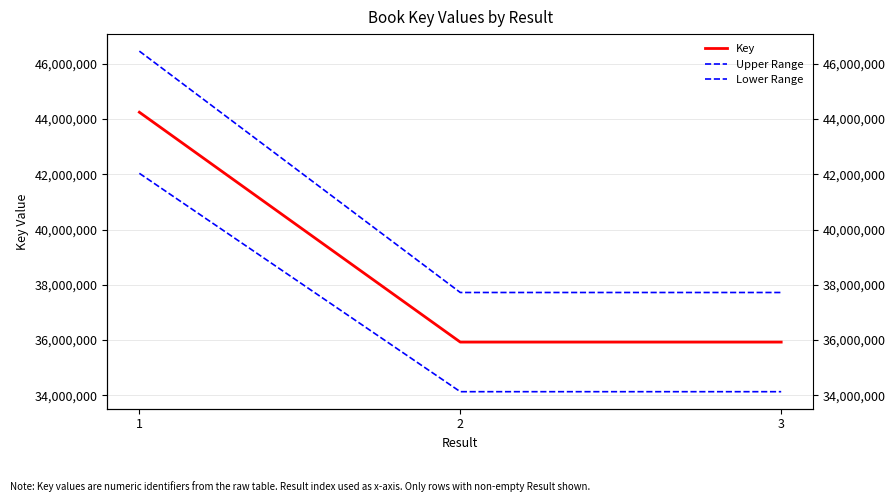

Reading left to right, list all the values displayed in this chart.

Key: 1=44249932.0	2=35925698.0	3=35925522.0
Upper Range: 1=46462428.6	2=37721982.9	3=37721798.1
Lower Range: 1=42037435.4	2=34129413.1	3=34129245.9